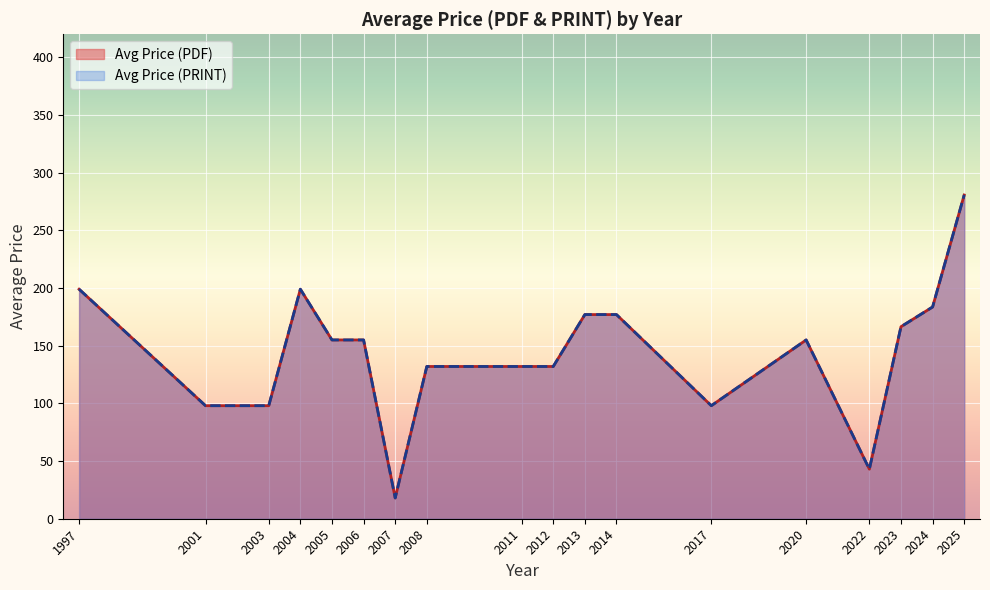

True or false: Avg Price (PDF) and Avg Price (PRINT) cross at least once.

False